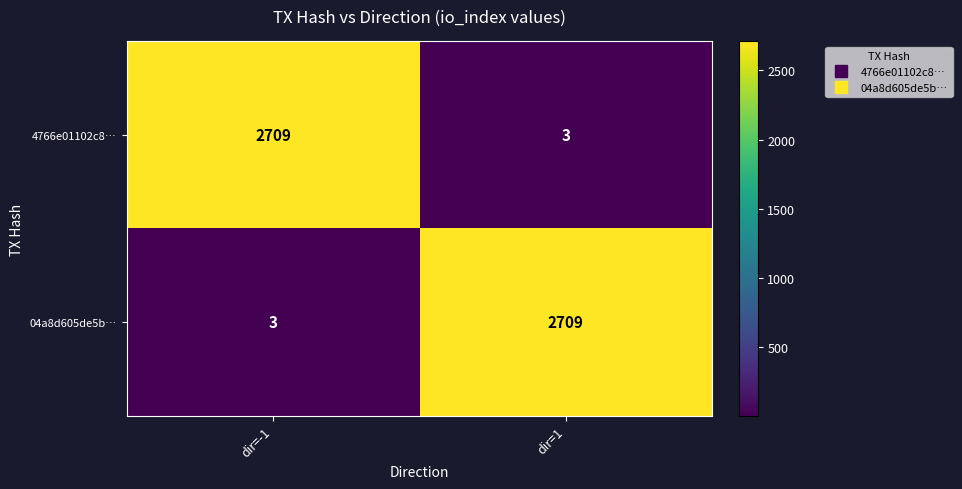

What is the difference between the highest and lowest values at dir=-1?

2706